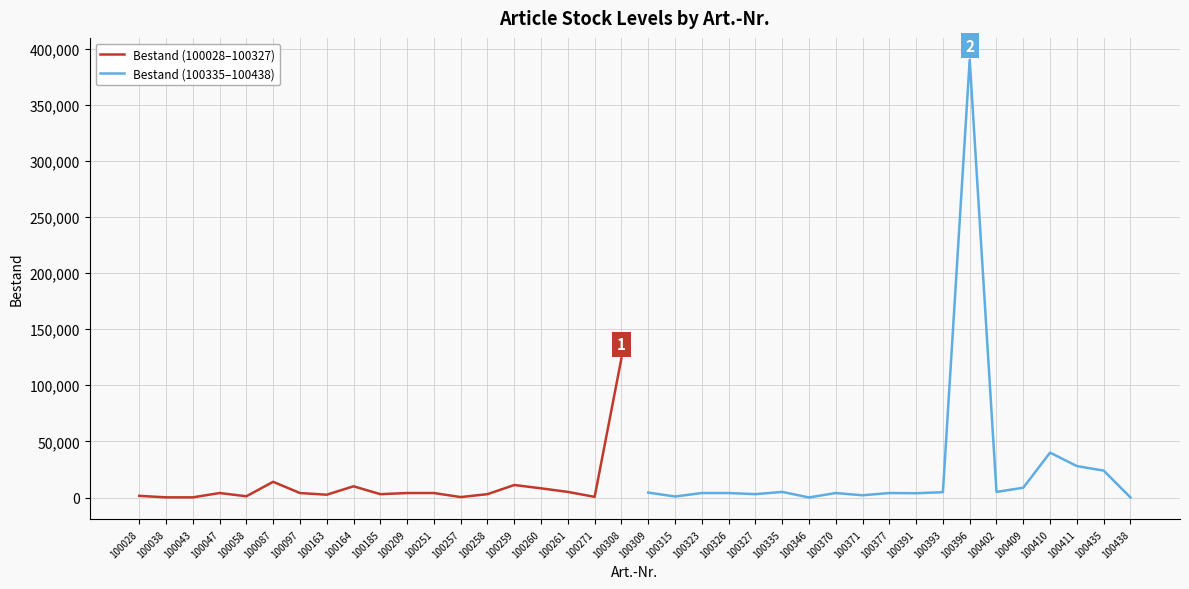

True or false: Bestand (100335–100438) has a value of 8750 at 100409.

True